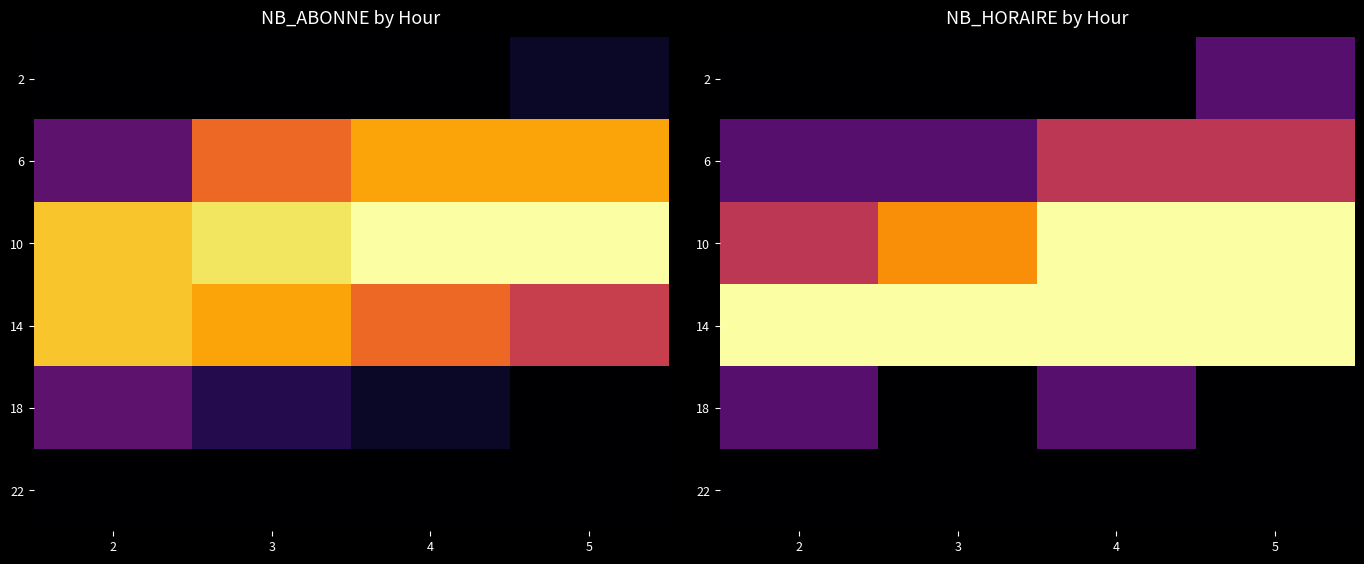

Is the value of 2 at 3 greater than the value of 22 at 2?

No